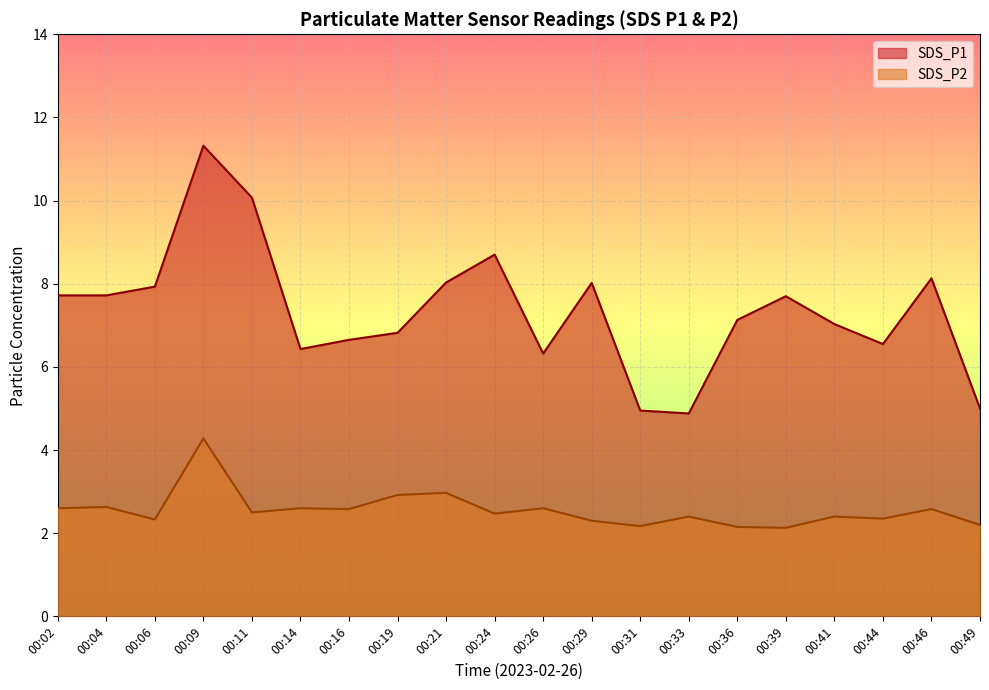

True or false: SDS_P2 and SDS_P1 cross at least once.

False